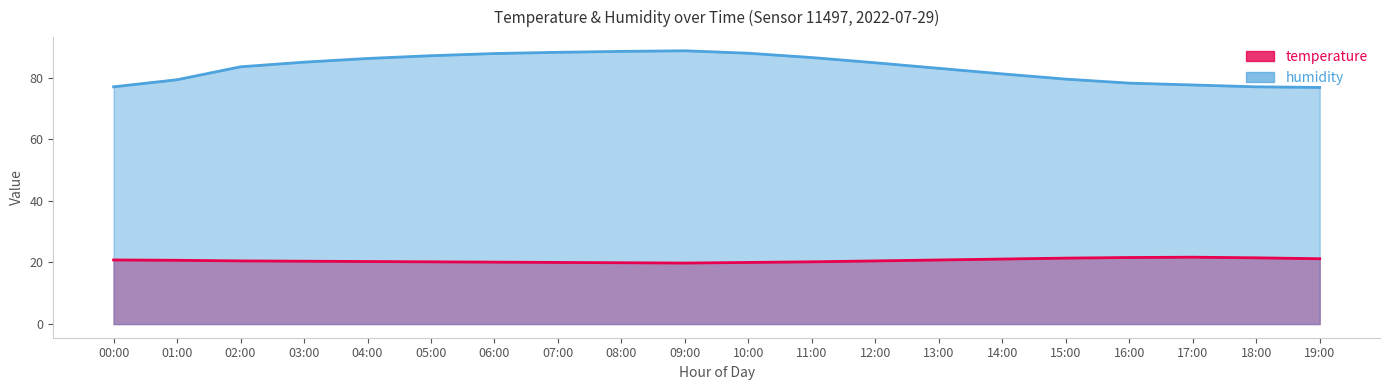

What is the spread (max minus min) of values at 10:00?

67.9